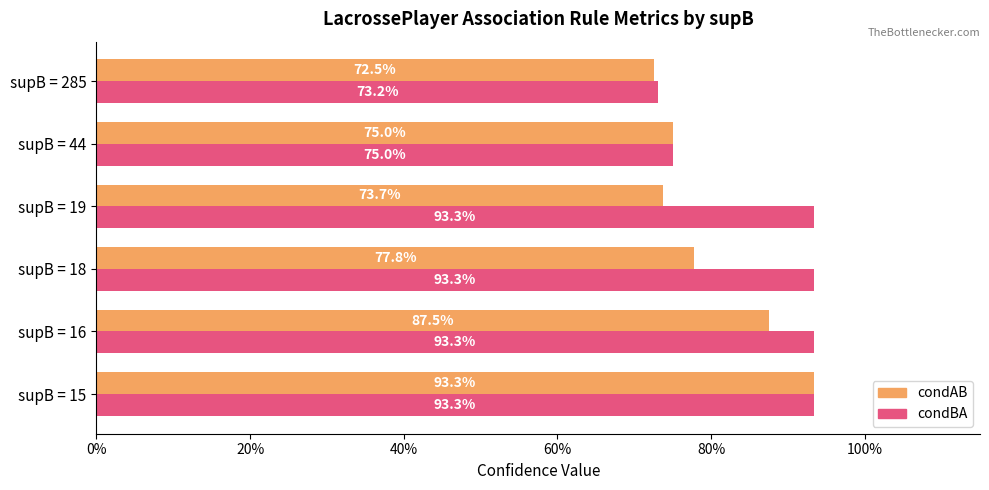

What are all the series names shown in the legend?

condAB, condBA